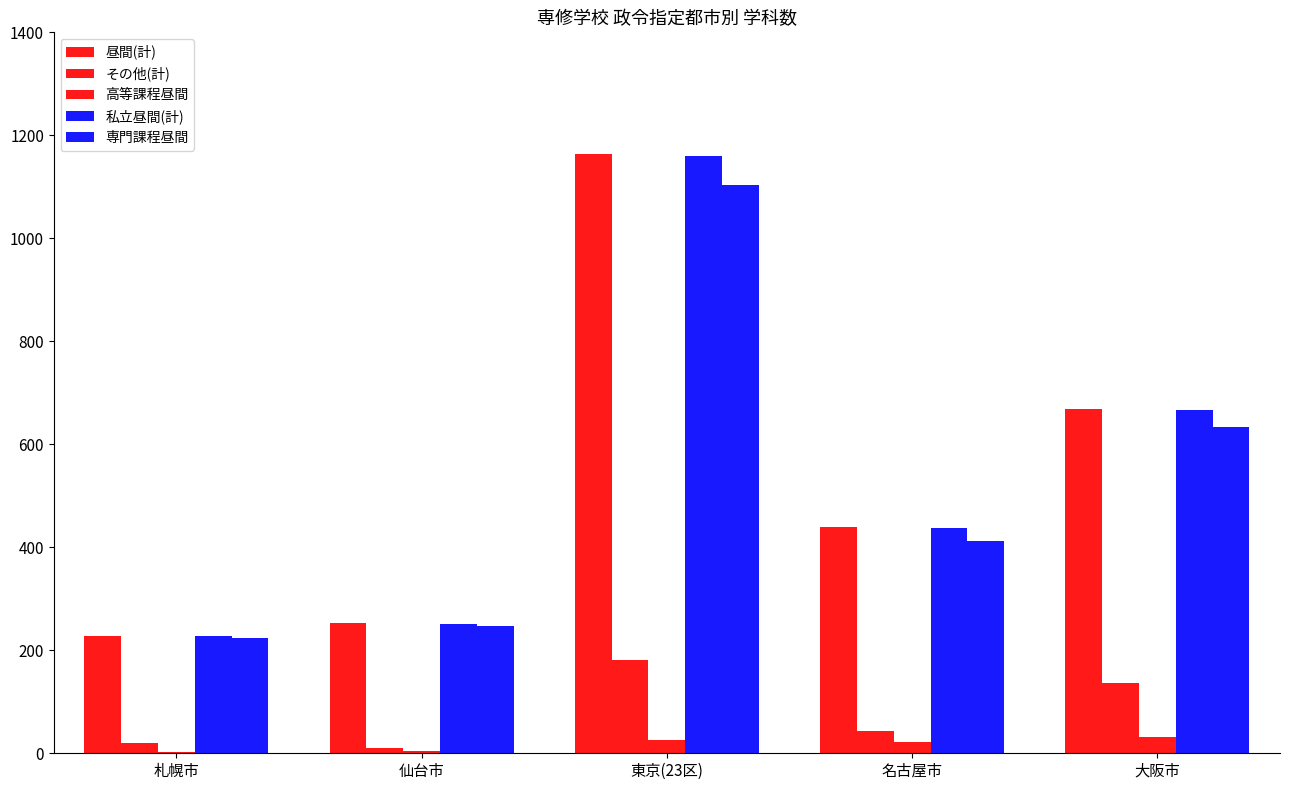

Is the value of 専門課程昼間 at 仙台市 greater than the value of 高等課程昼間 at 東京(23区)?

Yes